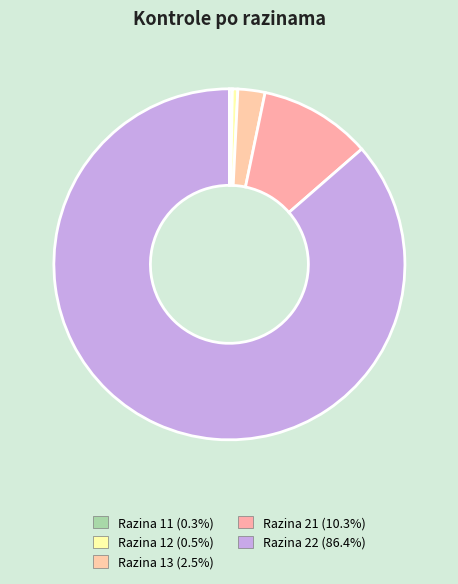

True or false: Razina 13 accounts for 1% of the total.

False